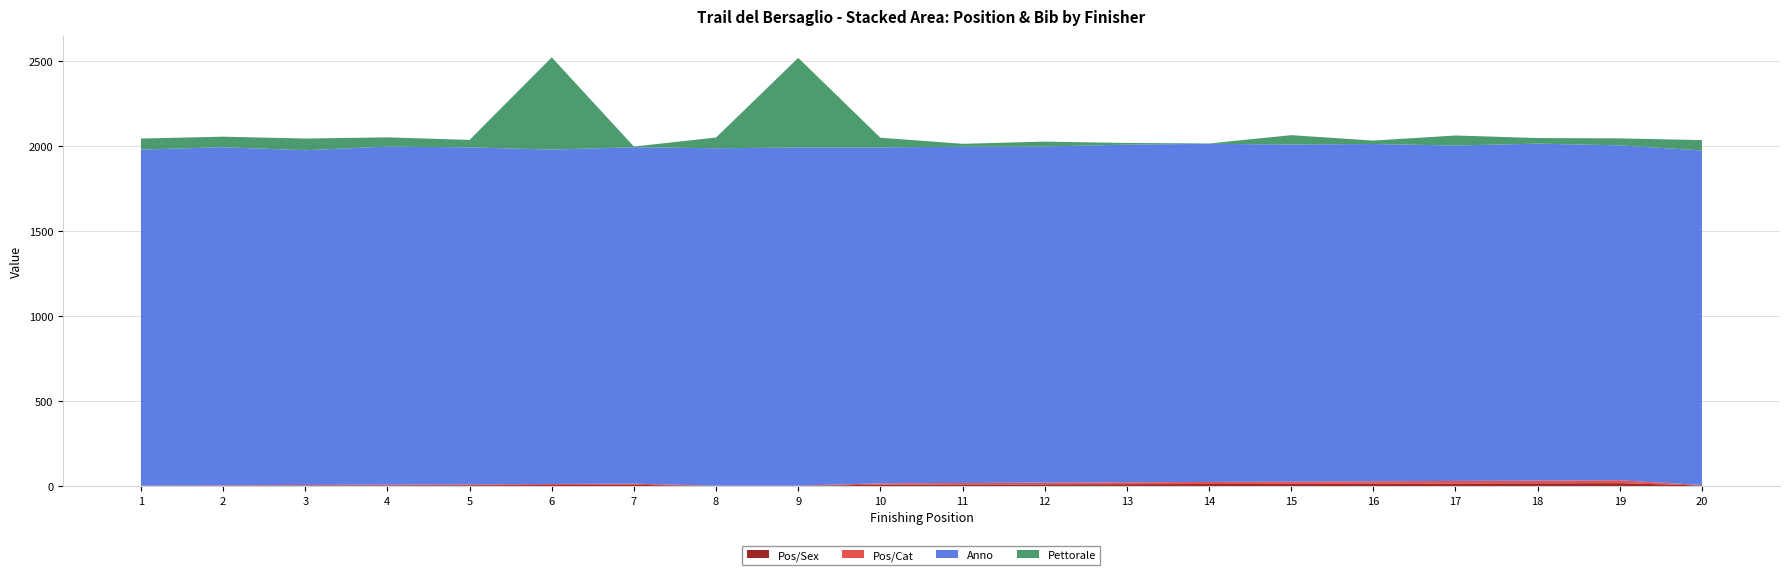

Reading left to right, list all the values displayed in this chart.

Pos/Sex: 1=1	2=2	3=3	4=4	5=5	6=6	7=7	8=1	9=1	10=8	11=9	12=10	13=11	14=12	15=13	16=14	17=15	18=16	19=17	20=3
Pos/Cat: 1=1	2=2	3=3	4=4	5=5	6=6	7=7	8=1	9=1	10=8	11=9	12=10	13=11	14=12	15=13	16=14	17=15	18=16	19=17	20=3
Anno: 1=1979	2=1991	3=1971	4=1991	5=1984	6=1969	7=1981	8=1987	9=1991	10=1978	11=1980	12=1979	13=1988	14=1991	15=1985	16=1986	17=1975	18=1984	19=1972	20=1970
Pettorale: 1=65	2=62	3=69	4=54	5=44	6=543	7=4	8=63	9=528	10=57	11=17	12=29	13=10	14=2	15=55	16=20	17=59	18=33	19=41	20=61